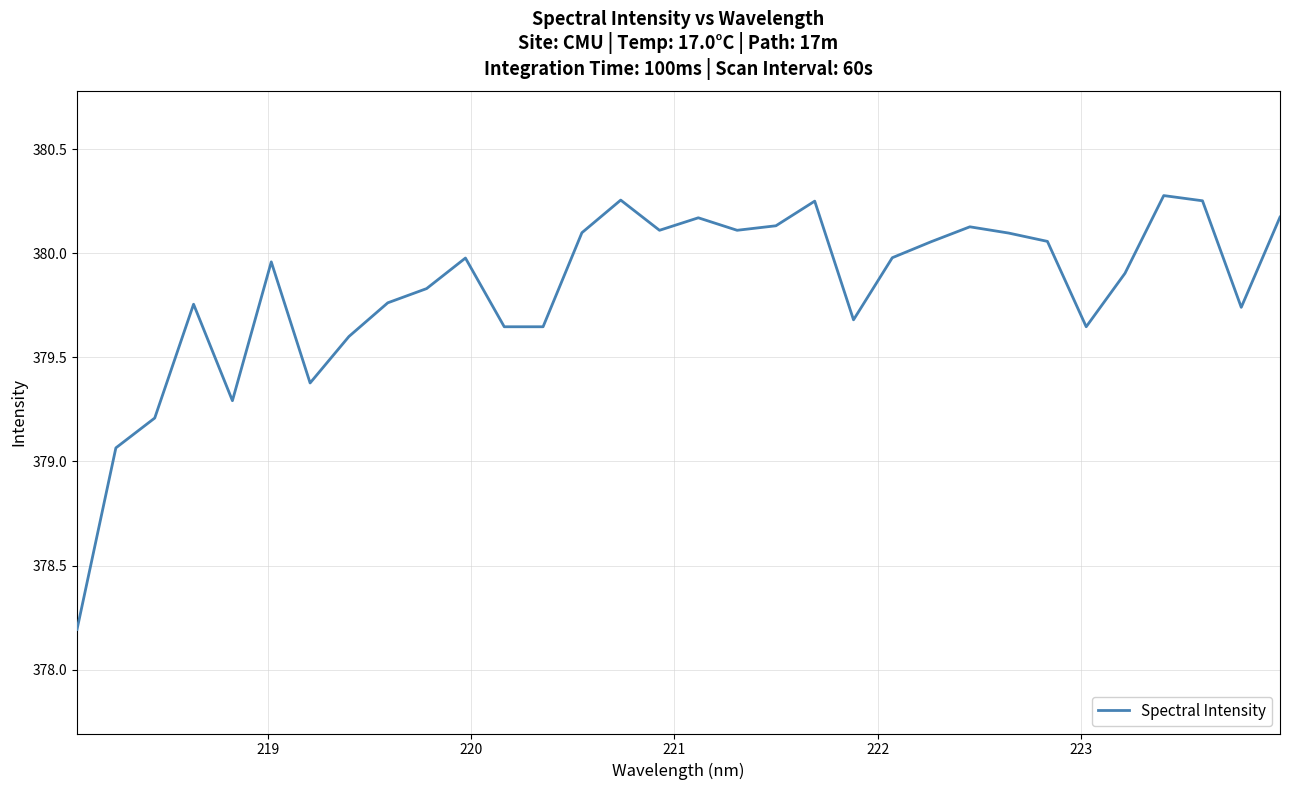

What is the smallest value displayed?

378.2